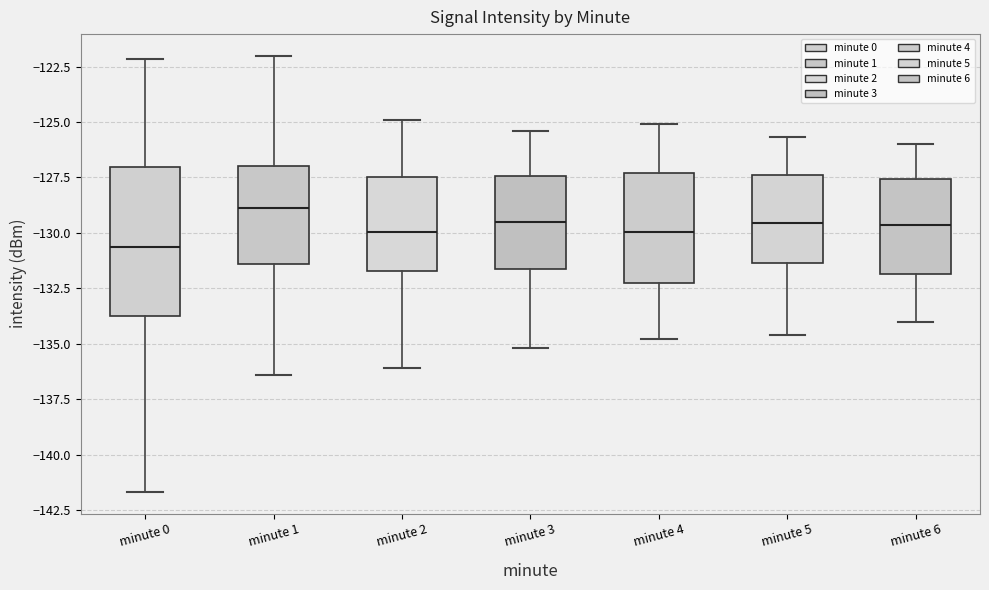

Which box is the tallest, from its lower edge to its upper edge?

minute 0